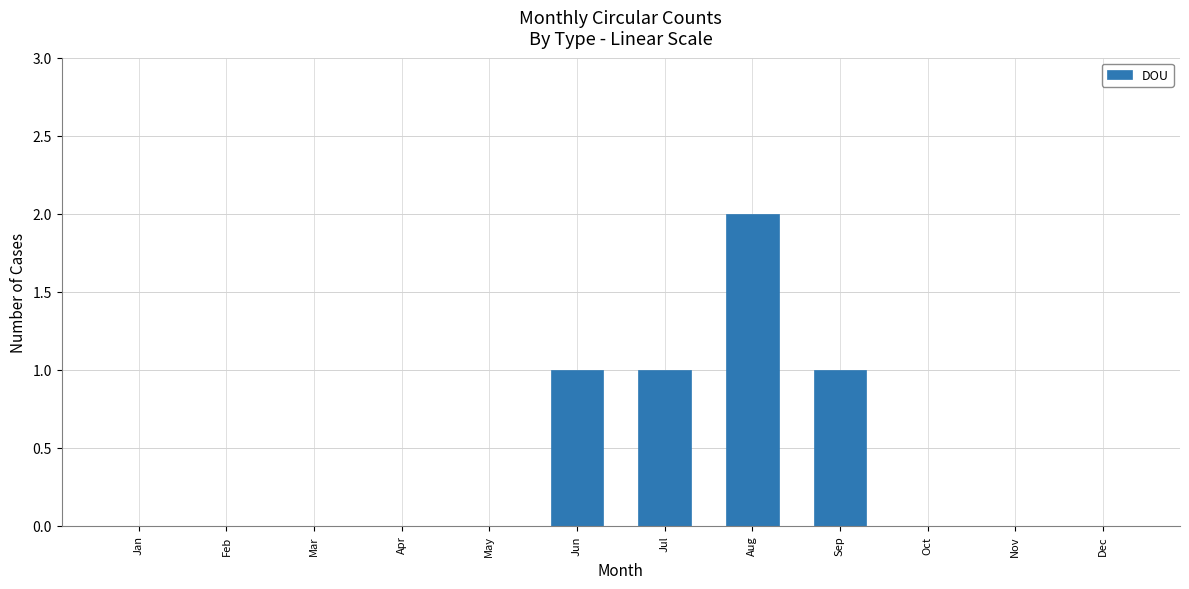

What is the difference between the values at Aug and Jan?

2